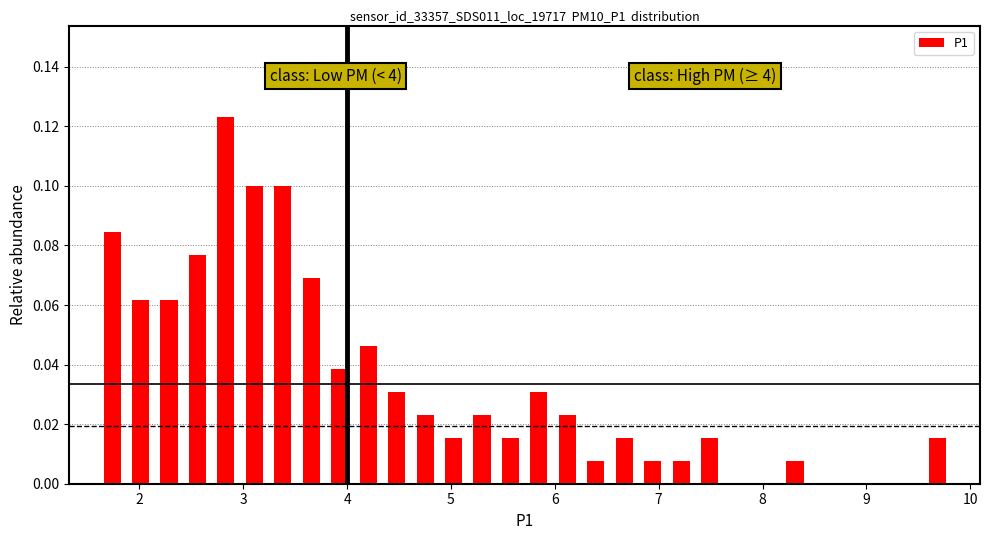

Around what value on the x-axis is the tallest bar? Give the approximate position of its centre, as read against the axis.

2.8